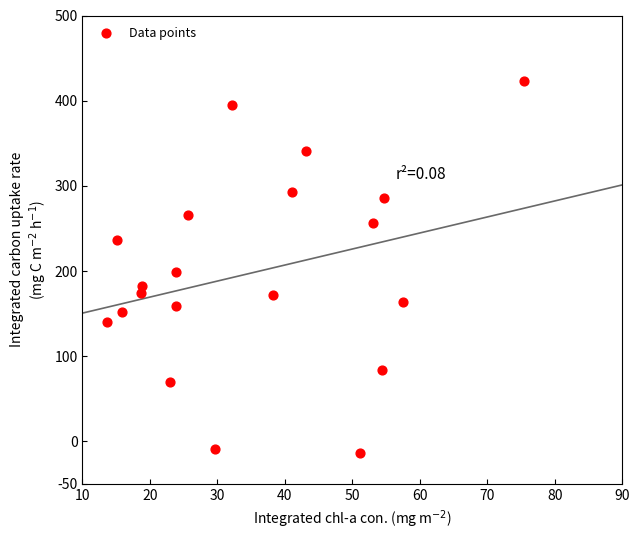

What is the range of X values (max minus min)?

61.7